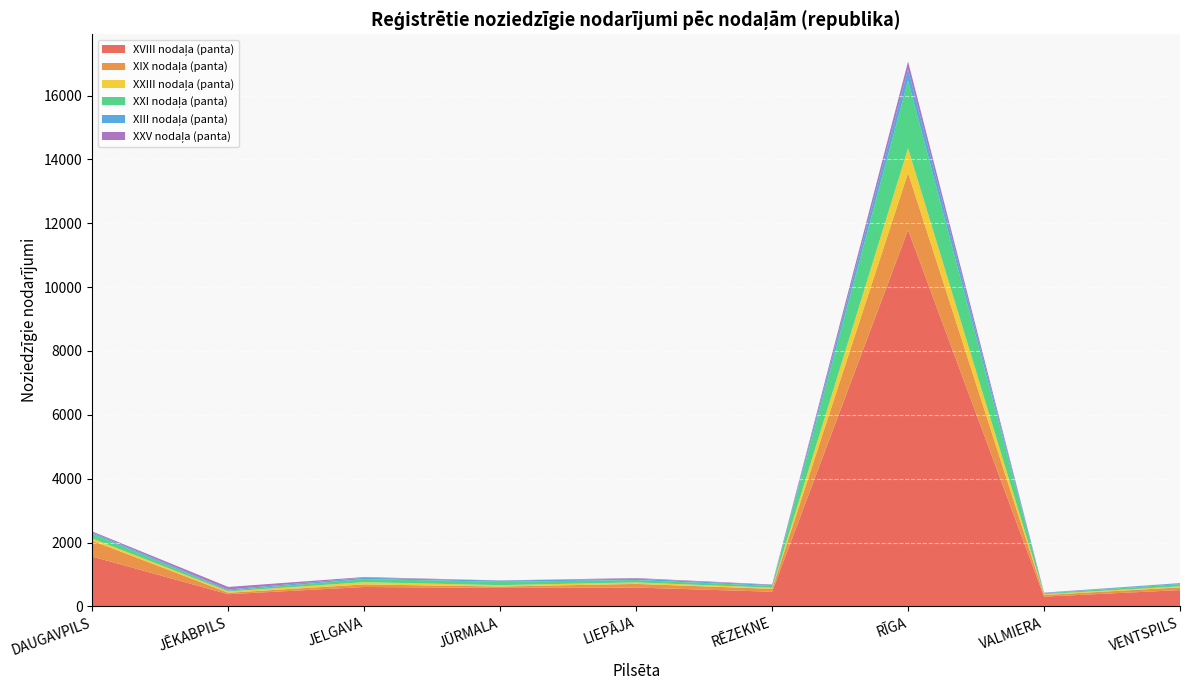

Reading left to right, list all the values displayed in this chart.

XVIII nodaļa (panta): 1560	380	607	577	589	458	11788	305	509
XIX nodaļa (panta): 495	46	79	44	114	91	1790	51	86
XXIII nodaļa (panta): 70	41	72	43	47	34	771	25	32
XXI nodaļa (panta): 147	27	97	106	74	57	2120	25	69
XIII nodaļa (panta): 44	34	43	38	44	30	355	13	30
XXV nodaļa (panta): 30	80	20	4	19	14	242	10	3